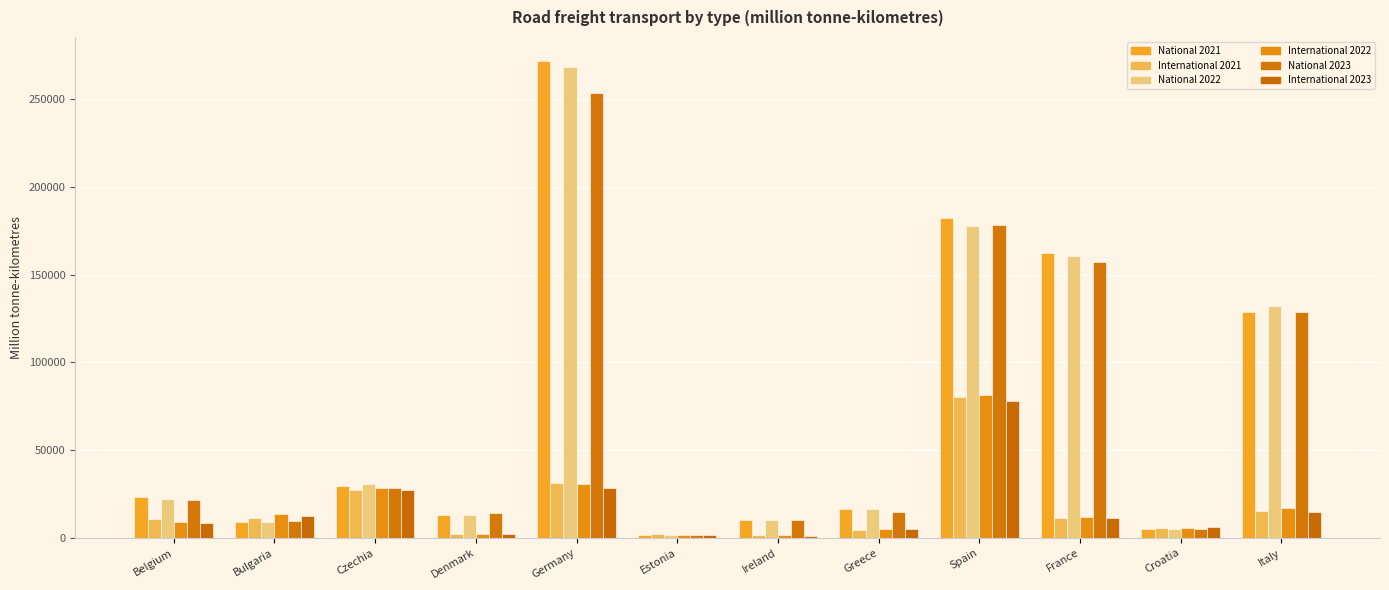

Which category has the highest value across all series?

Germany